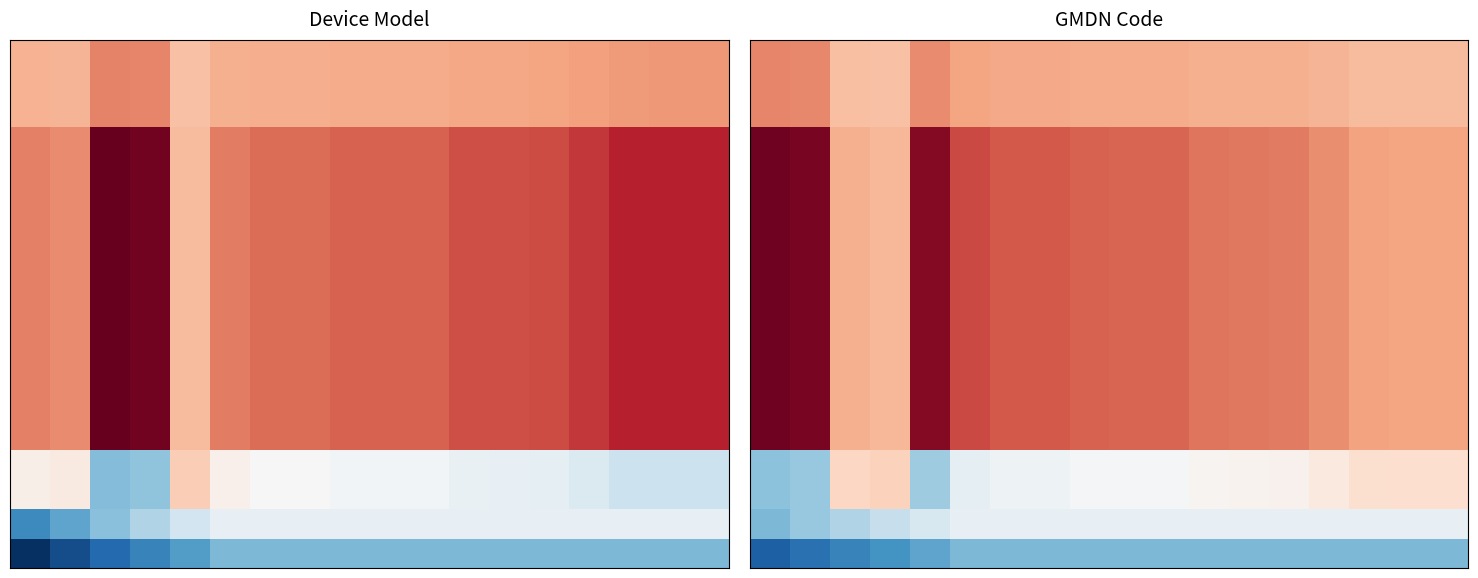

At how many categories does at least one series exceed 32631?

16